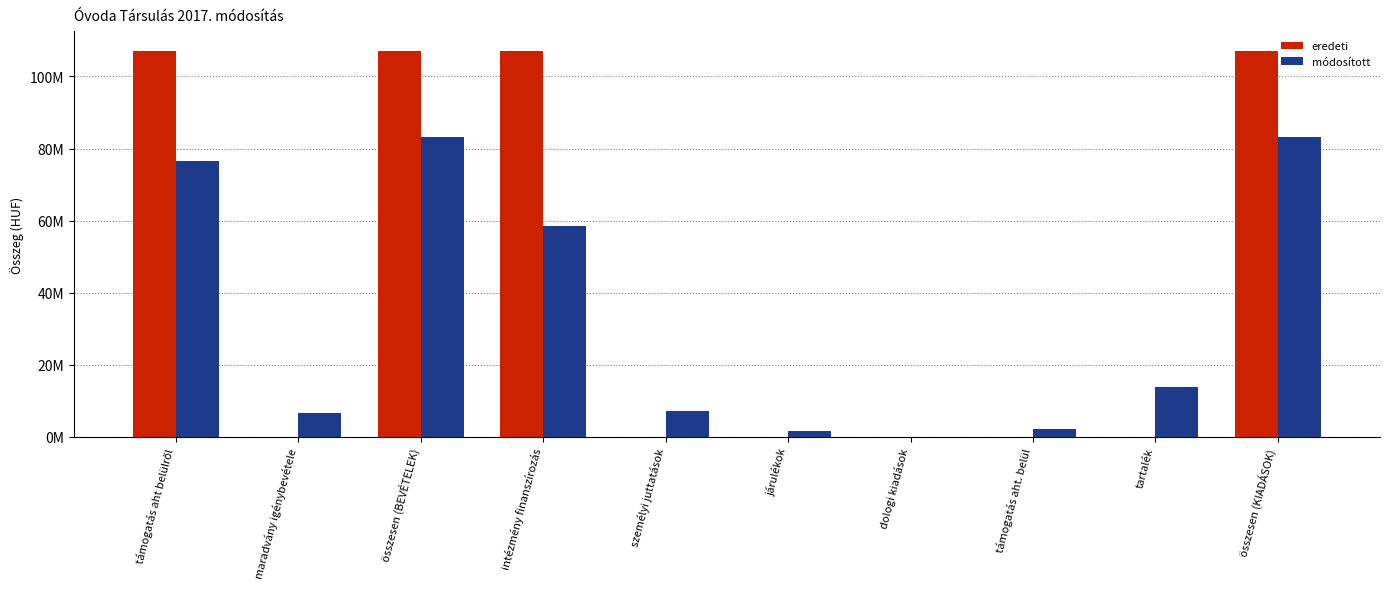

What is the label of the 7th bar from the left?

dologi kiadások